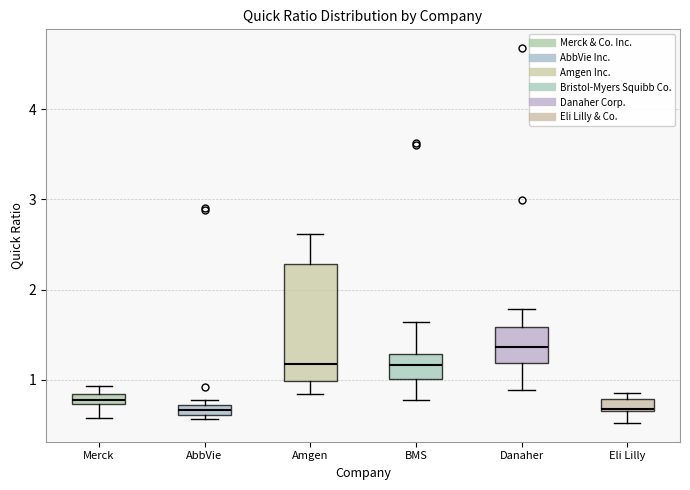

Comparing the boxes themselves (not the whiskers), which one is the tallest?

Amgen